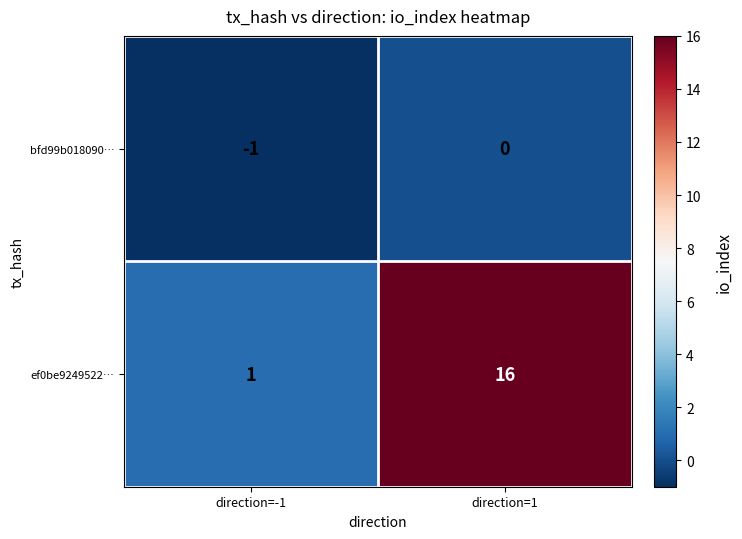

What is the sum of all ef0be9249522… values?

17